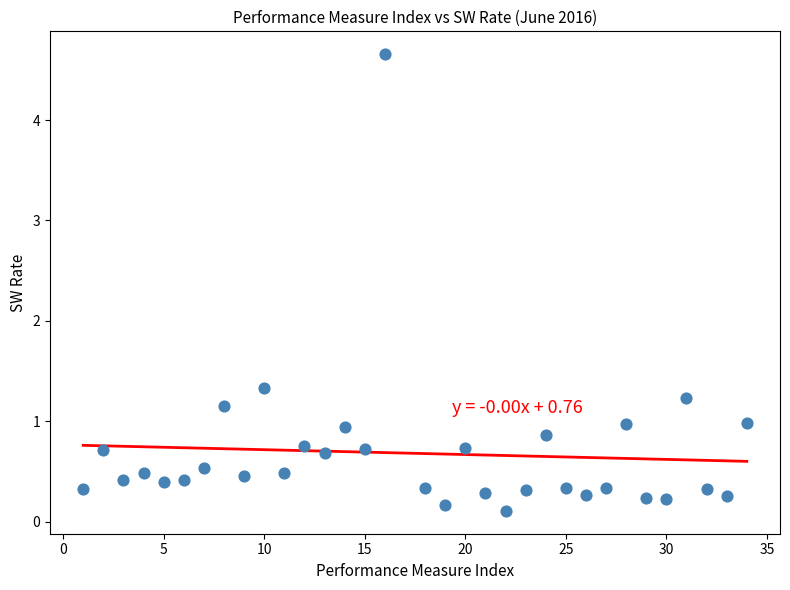

What is the range of Y values (max minus min)?

4.5